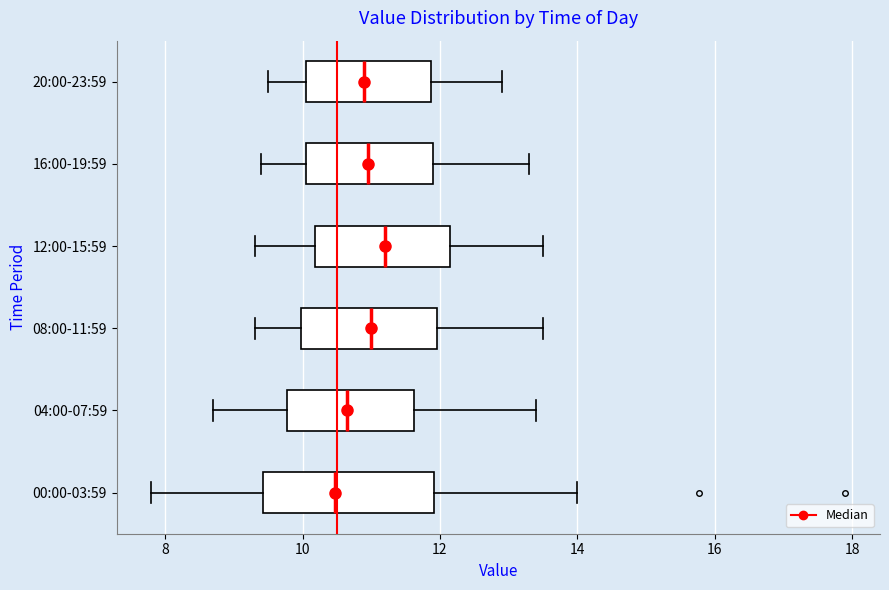

Reading bottom to top, transcribe this box plot: for each box, give where its median line is, the range the box spans, and where its two whiskers end, as read against the x-axis. The values are not printed on the chart, so give them approximately, as read against the axis.

00:00-03:59: median 10.4, box 9.4 to 12.0, whiskers 7.8 to 14.0
04:00-07:59: median 10.6, box 9.8 to 11.6, whiskers 8.8 to 13.4
08:00-11:59: median 11.0, box 10.0 to 12.0, whiskers 9.4 to 13.6
12:00-15:59: median 11.2, box 10.2 to 12.2, whiskers 9.4 to 13.6
16:00-19:59: median 11.0, box 10.0 to 12.0, whiskers 9.4 to 13.4
20:00-23:59: median 11.0, box 10.0 to 11.8, whiskers 9.6 to 13.0